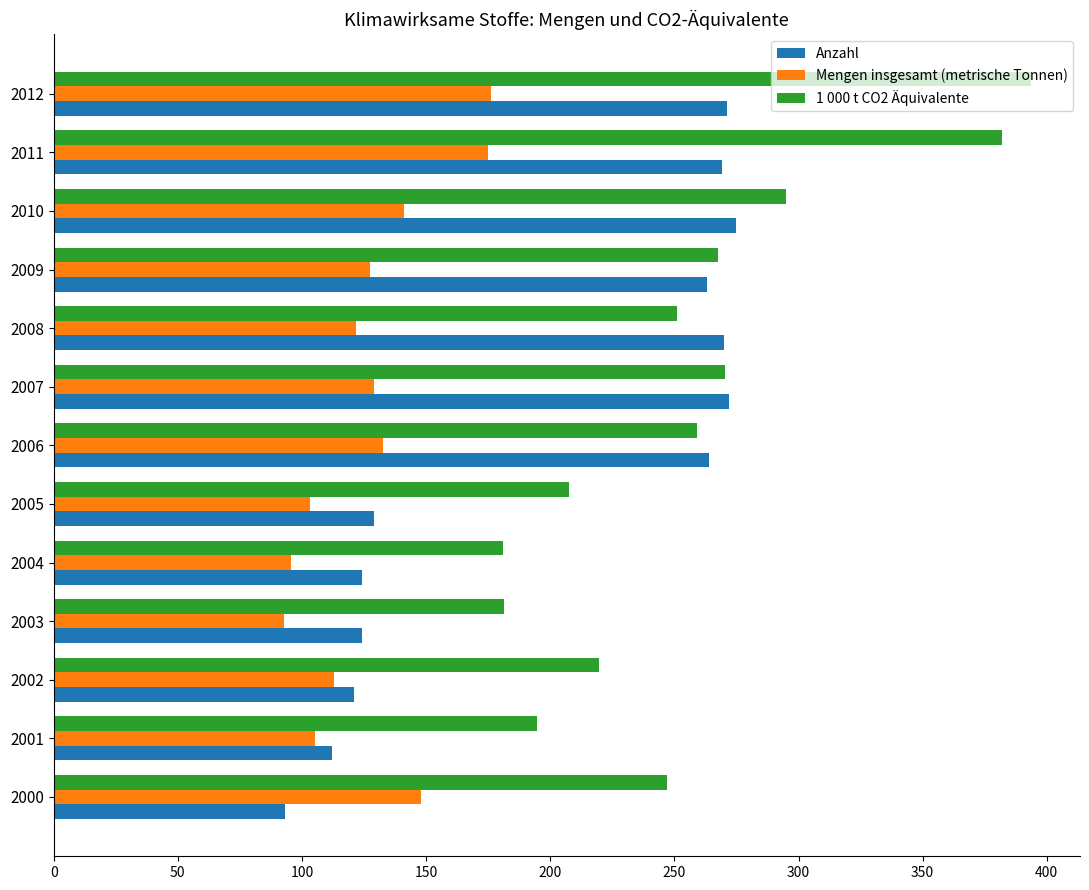

What are all the series names shown in the legend?

Anzahl, Mengen insgesamt (metrische Tonnen), 1 000 t CO2 Äquivalente